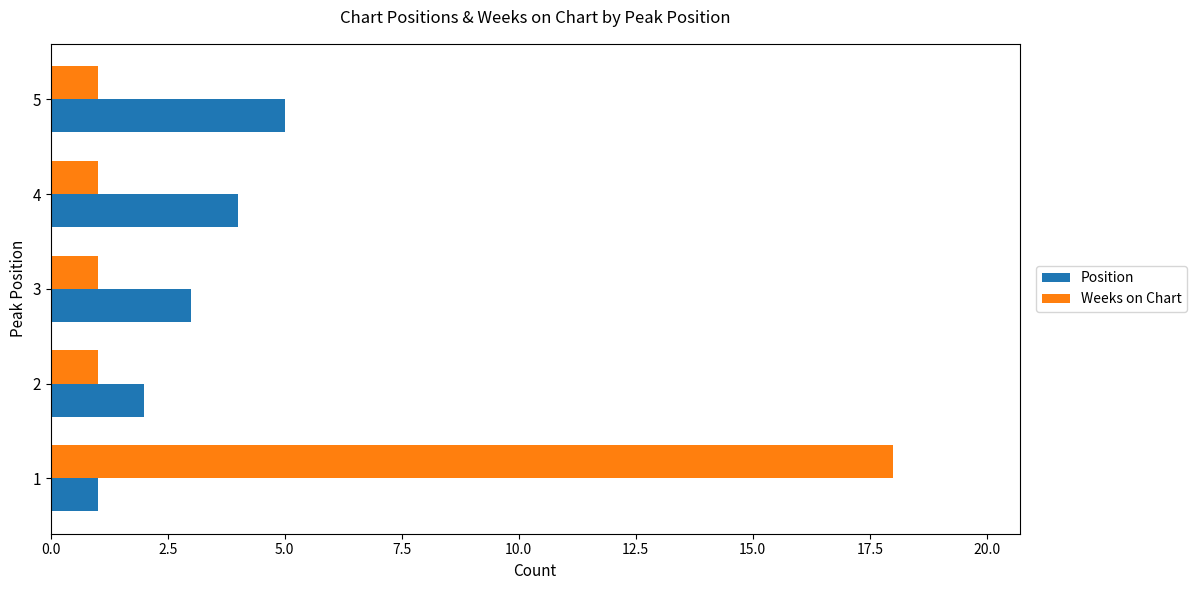

What are all the series names shown in the legend?

Position, Weeks on Chart